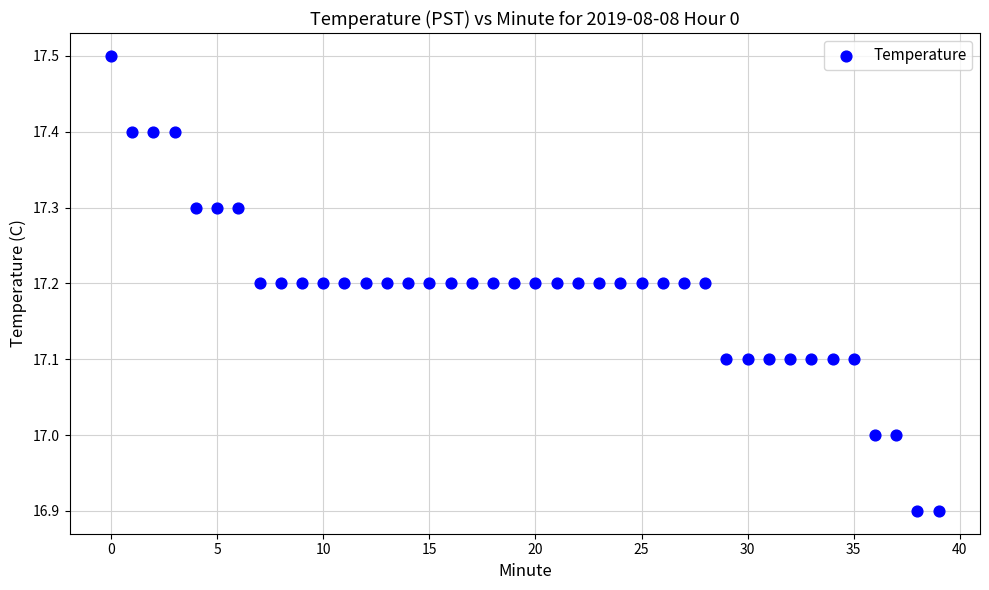

What is the range of Y values (max minus min)?

0.6